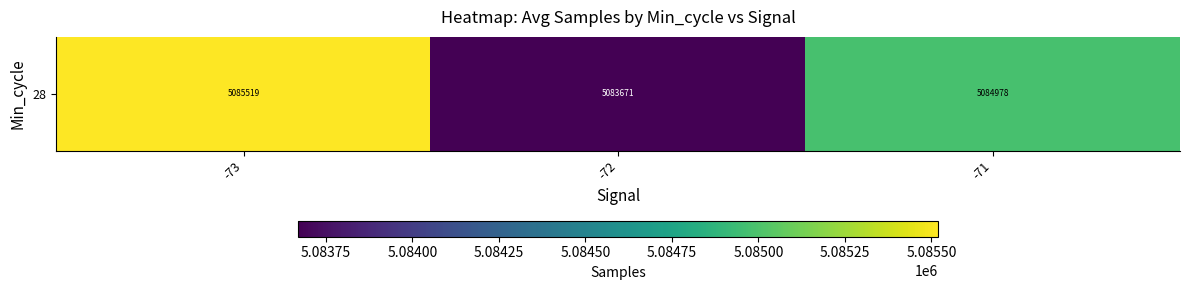

How many series are shown in this chart?

1